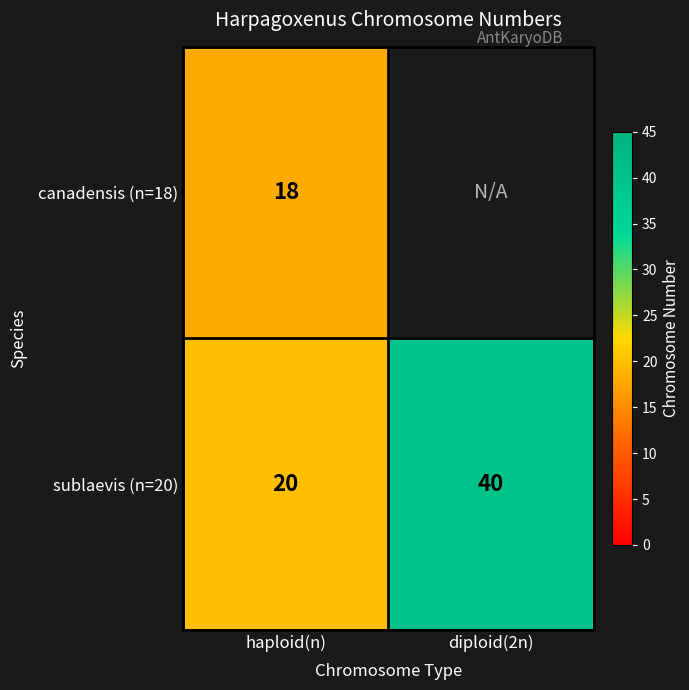

What value does the sublaevis (n=20) series have at haploid(n), to the nearest 10?

20